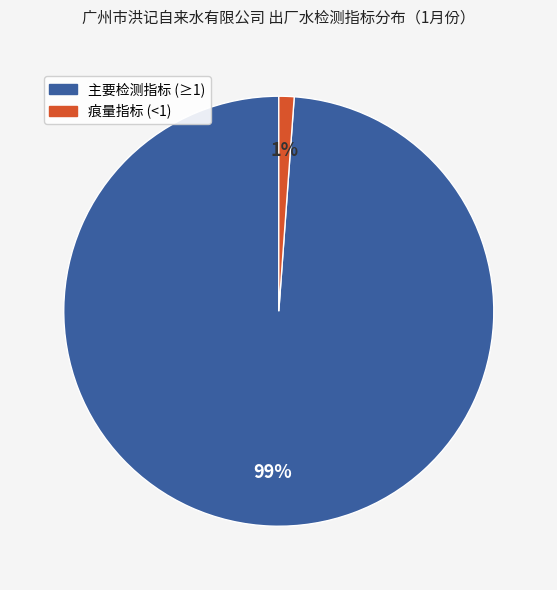

Is there a majority slice in this chart?

Yes